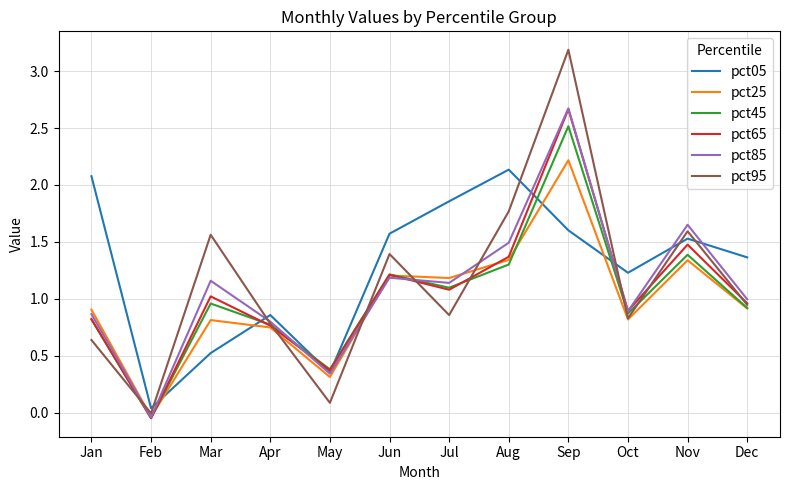

What is the maximum value shown in the chart?

3.2